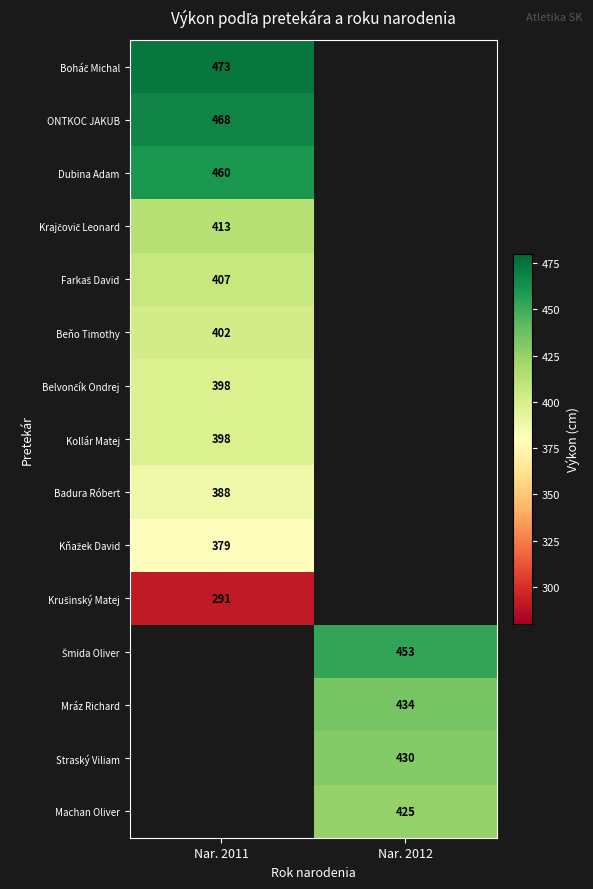

The Kollár Matej series shows 716 at Nar. 2011. True or false?

False